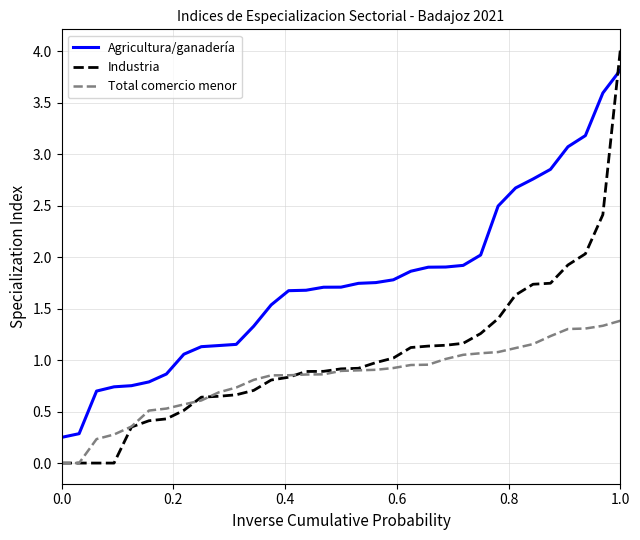

What is the greatest value displayed?

4.0